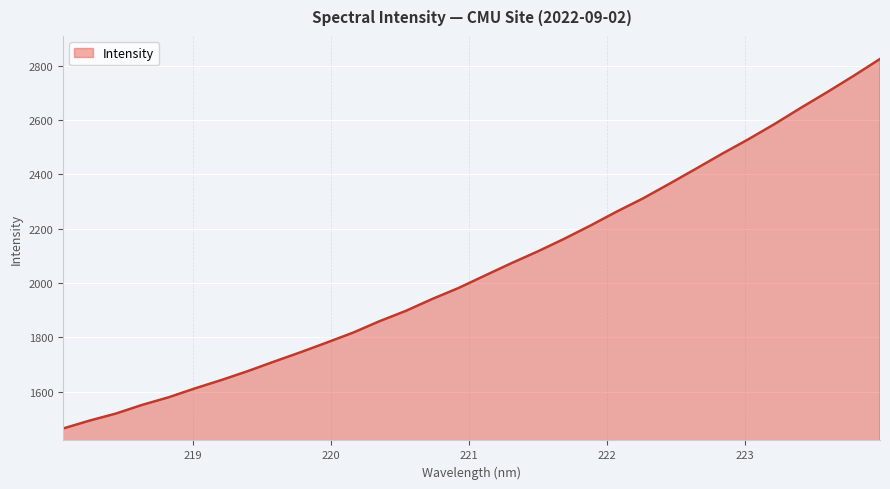

How many lines are shown in the chart?

1